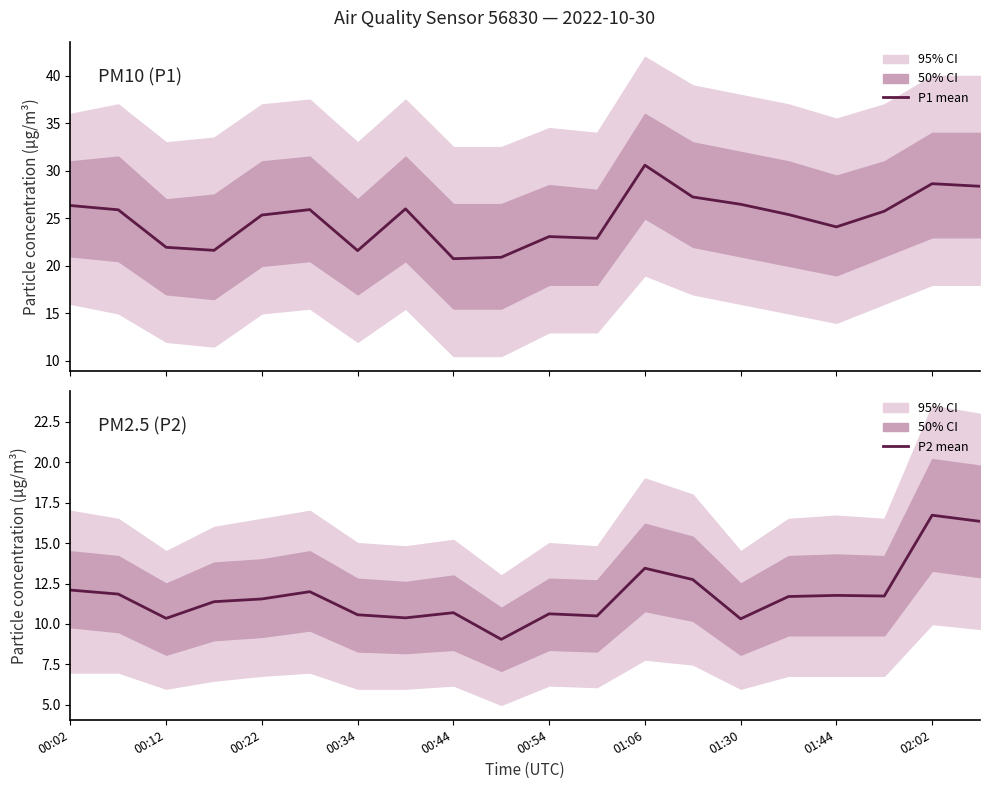

What is the lowest value of the P1 series?

20.8